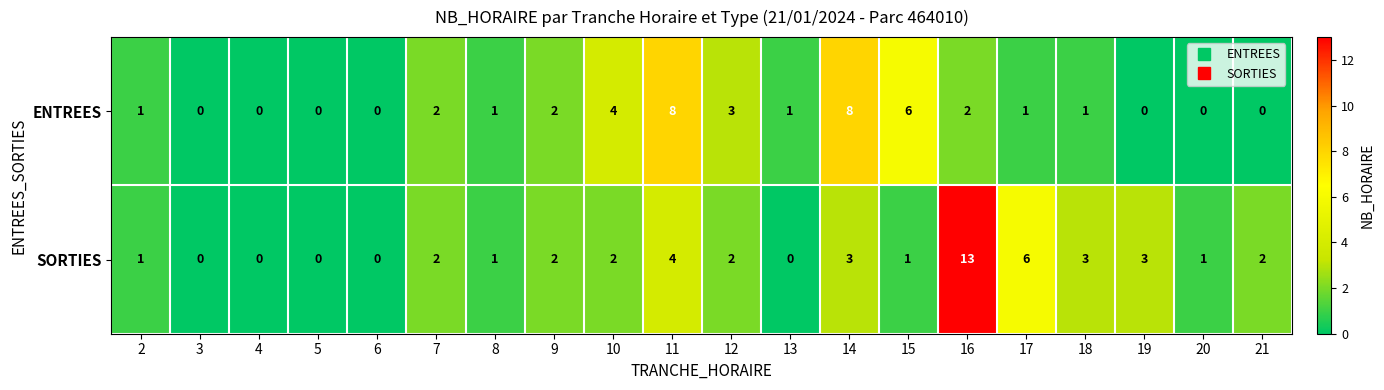

The value of SORTIES at 3 is 6. True or false?

False